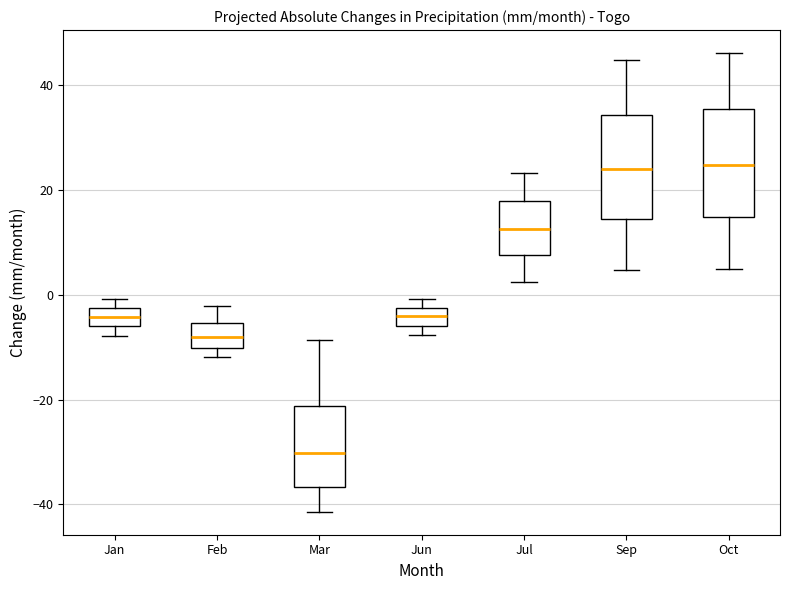

Reading left to right, read every box against the y-axis: the position of its median line, the range the box covers, and the ends of its whiskers. The values are not printed on the chart, so give them approximately, as read against the axis.

Jan: median -4, box -6 to -2, whiskers -8 to 0
Feb: median -8, box -10 to -6, whiskers -12 to -2
Mar: median -30, box -36 to -22, whiskers -42 to -8
Jun: median -4, box -6 to -2, whiskers -8 to 0
Jul: median 12, box 8 to 18, whiskers 2 to 24
Sep: median 24, box 14 to 34, whiskers 4 to 44
Oct: median 24, box 14 to 36, whiskers 4 to 46